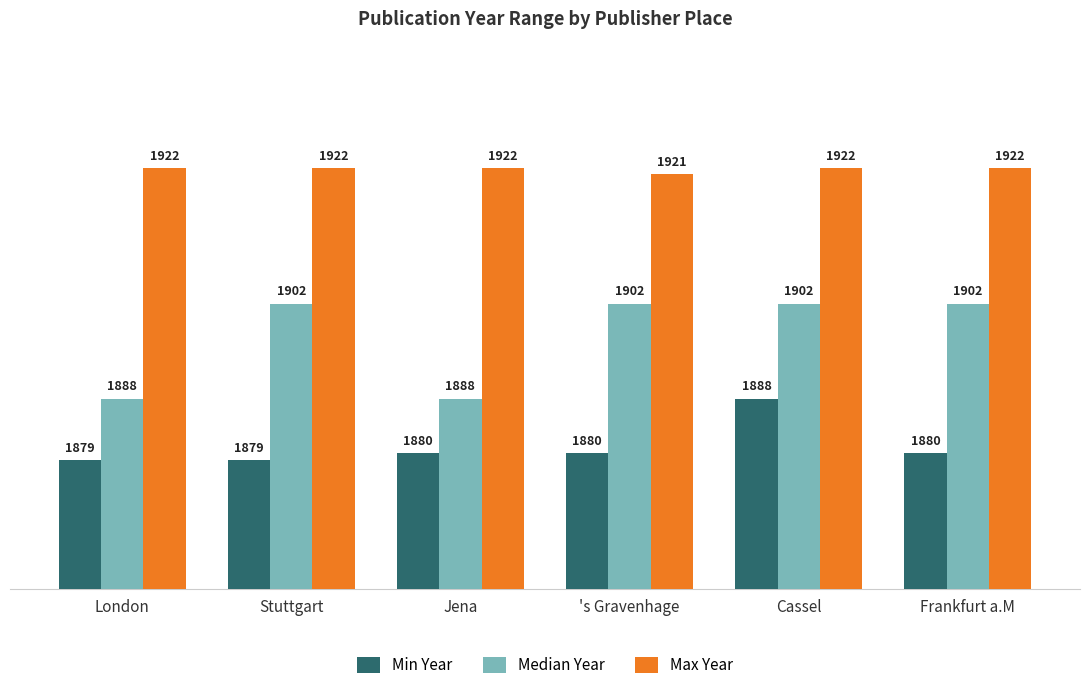

Count the Median Year values in the range 1888 to 1902.

6